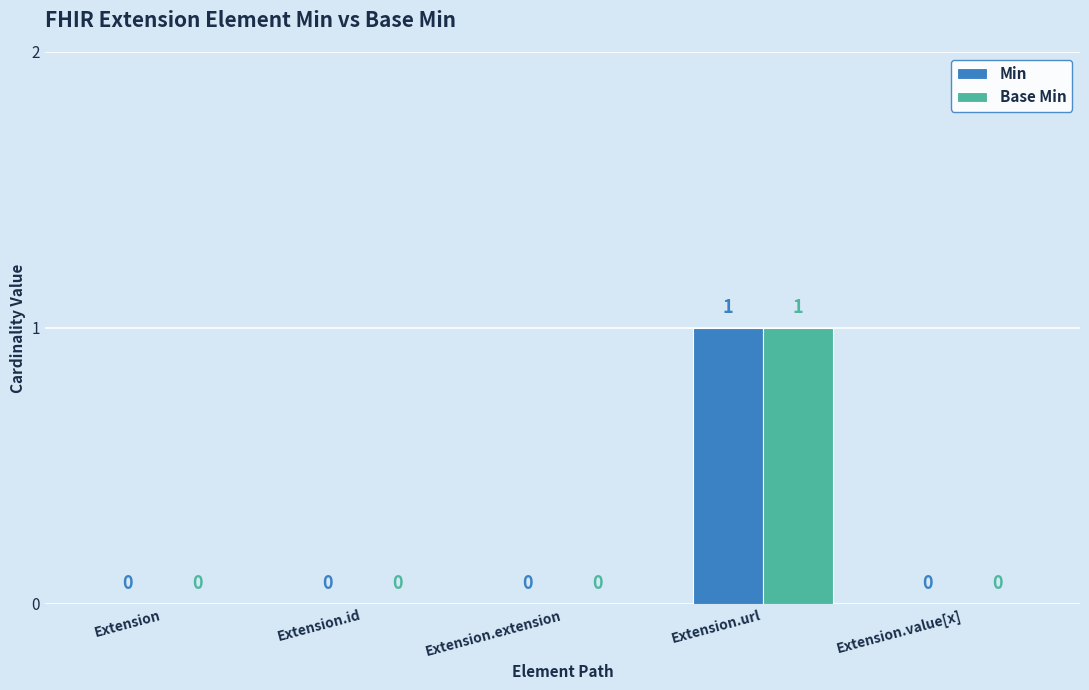

Is it true that Min equals 0 at Extension.value[x]?

True